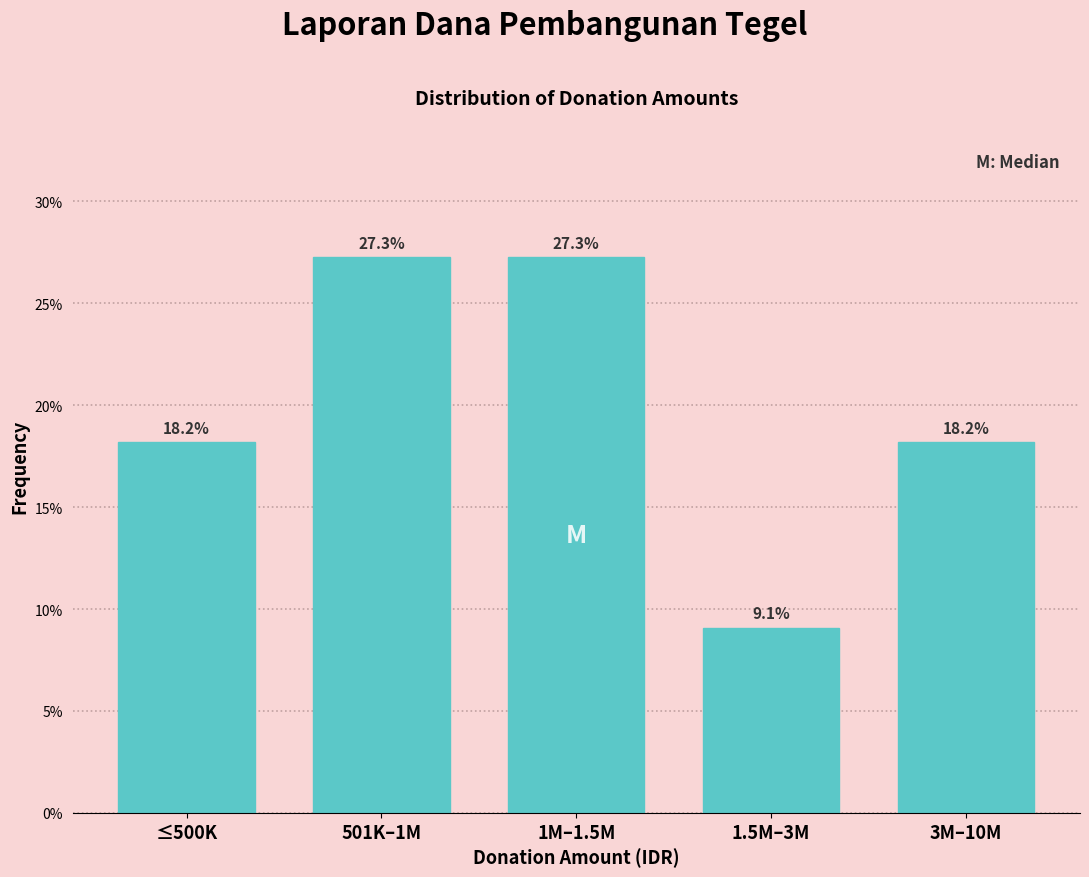

Reading right to left, transcribe all the data shown in this chart.

18.2	9.1	27.3	27.3	18.2